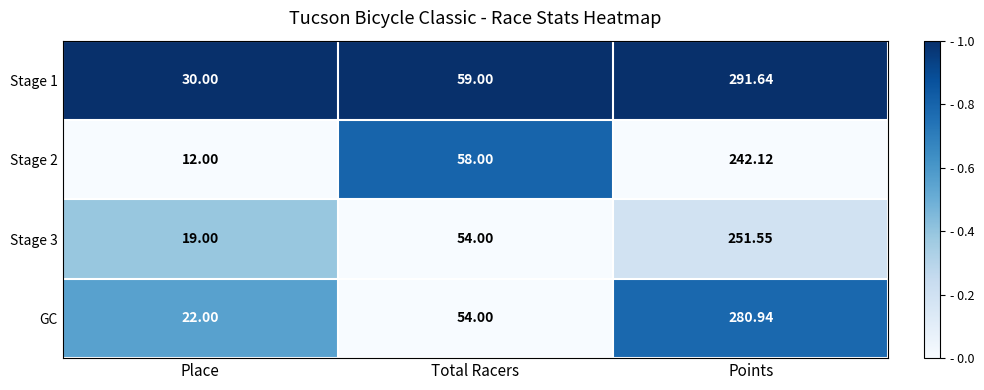

At which category is the sum across all series the highest?

Points